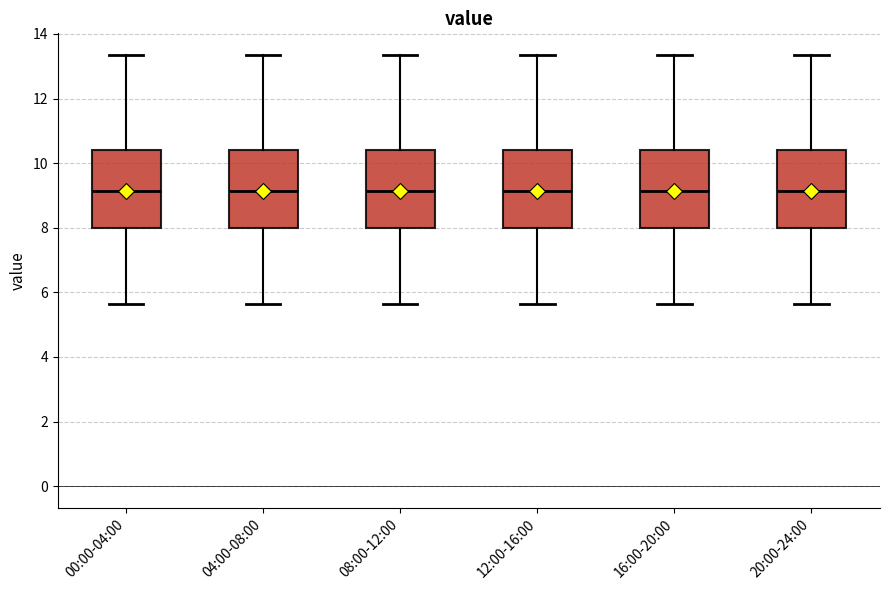

Where does the lower whisker of the box for 20:00-24:00 end on the y-axis? The values are not printed on the chart, so give them approximately, as read against the axis.

5.6